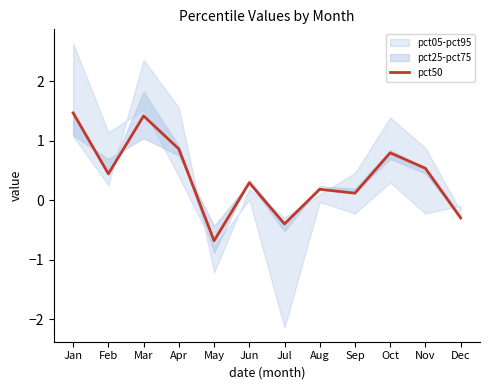

List the labels in order of value, largest first.

Jan, Mar, Apr, Oct, Nov, Feb, Jun, Aug, Sep, Dec, Jul, May